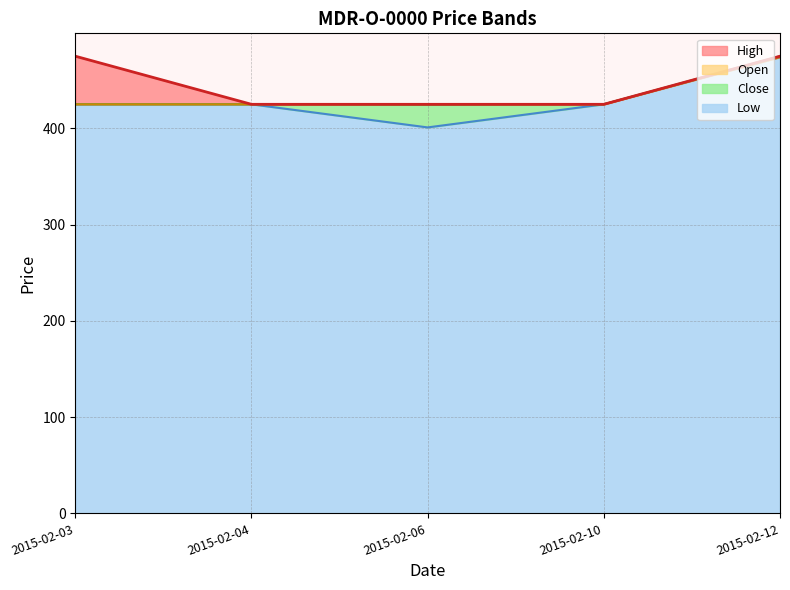

What are all the series names shown in the legend?

High, Open, Close, Low